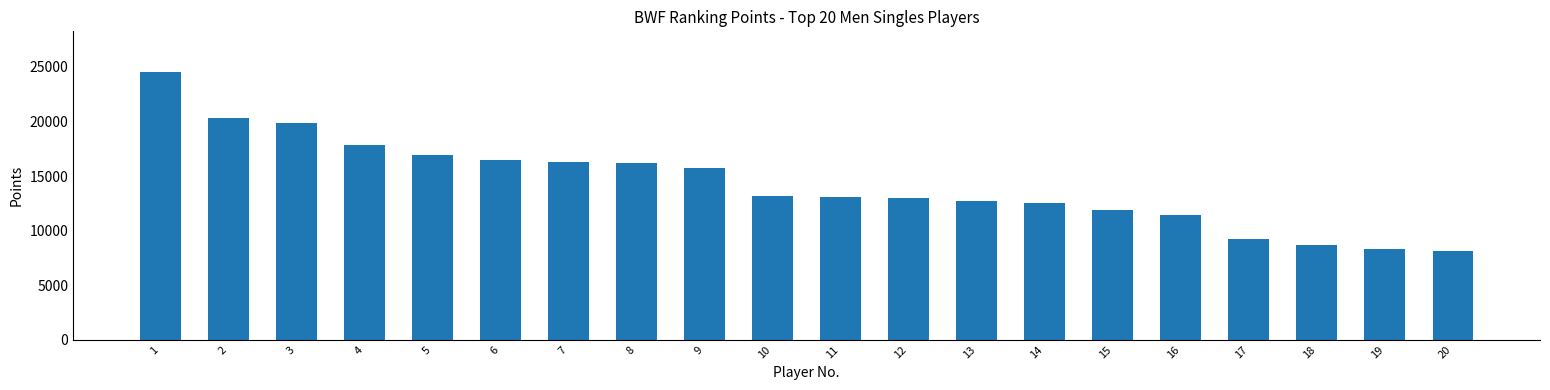

What is the maximum value shown in the chart?

24570.0